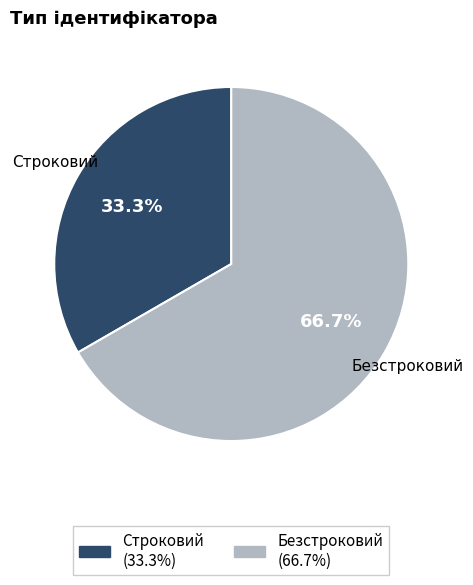

Do Строковий and Безстроковий together represent more than half of the pie?

Yes